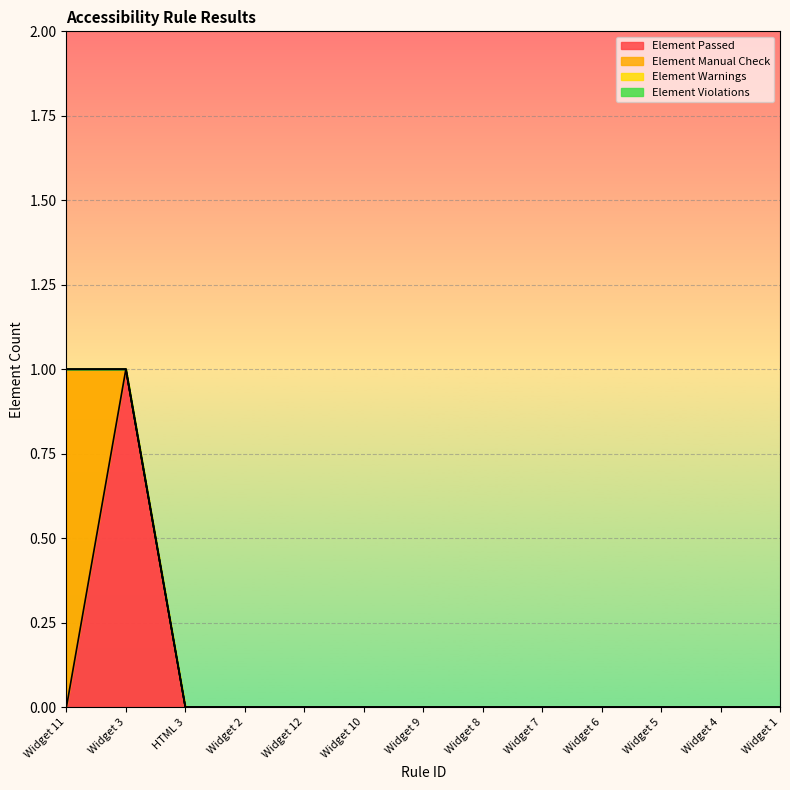

What is the difference between the maximum and minimum values in the Element Manual Check series?

1